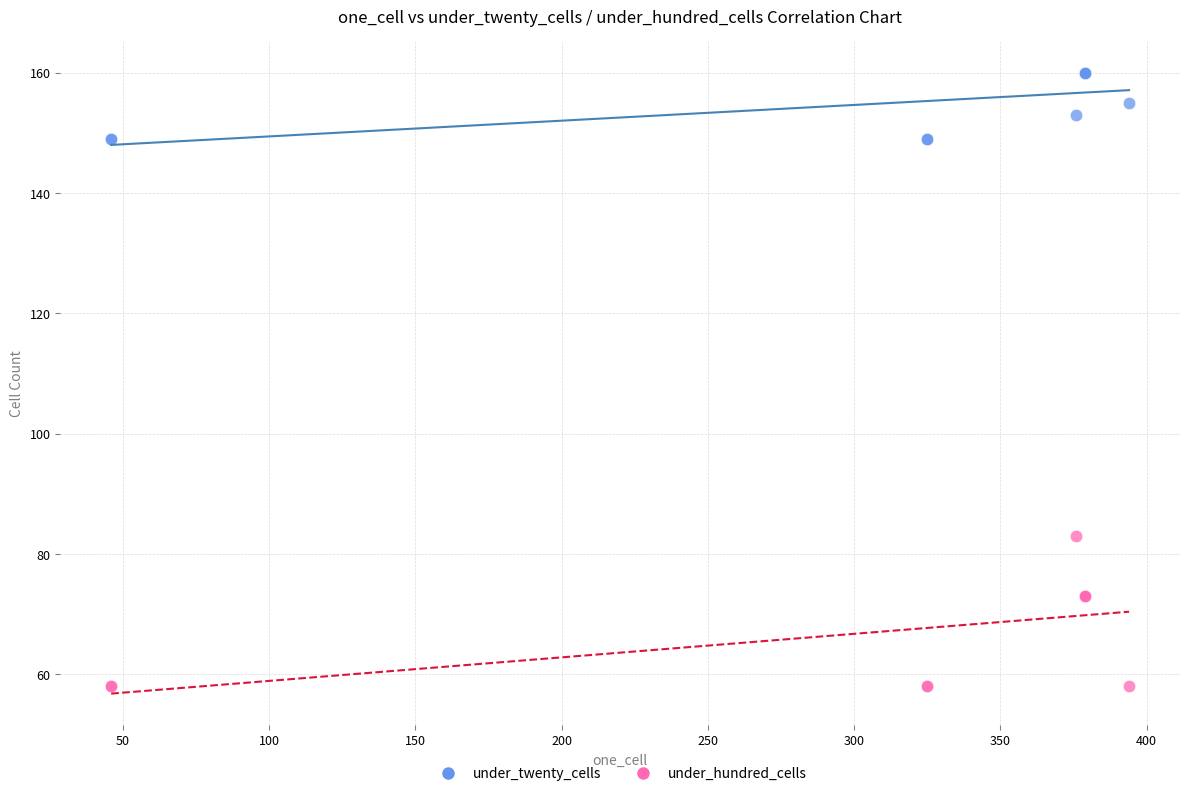

Across all series, what Y value is closest to 109?

83